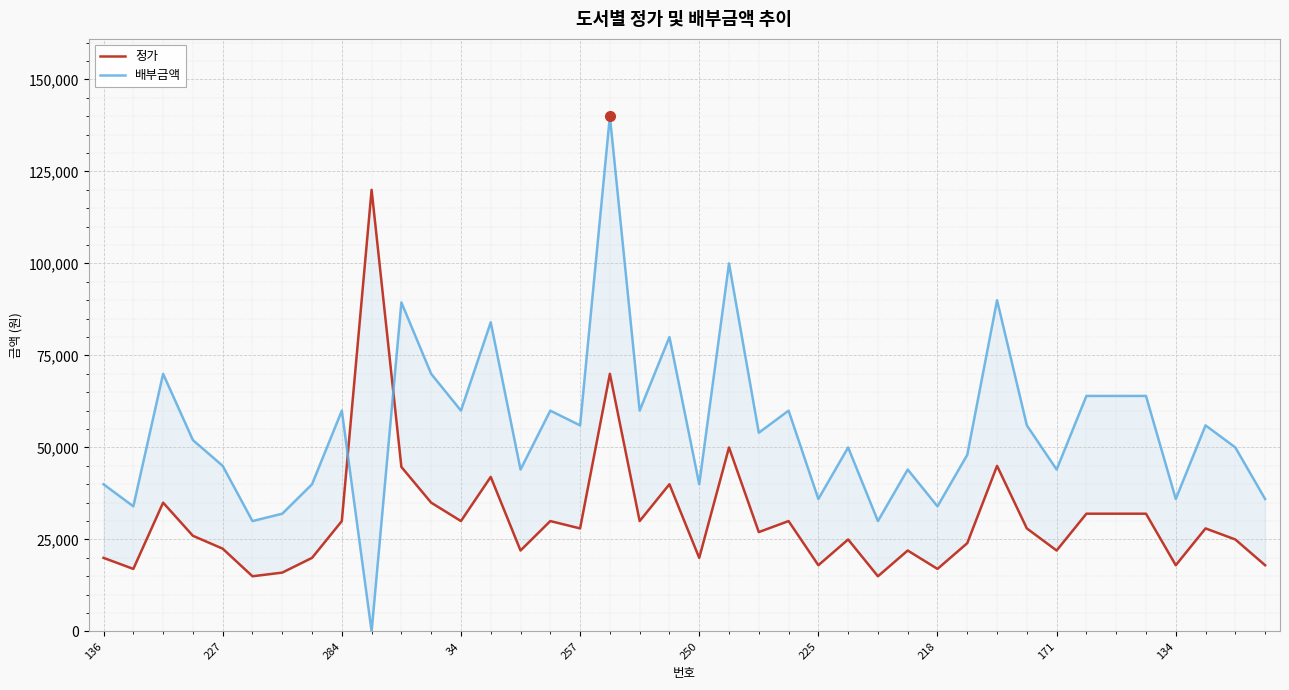

What is the difference between the maximum and minimum values in the 정가 series?

105000